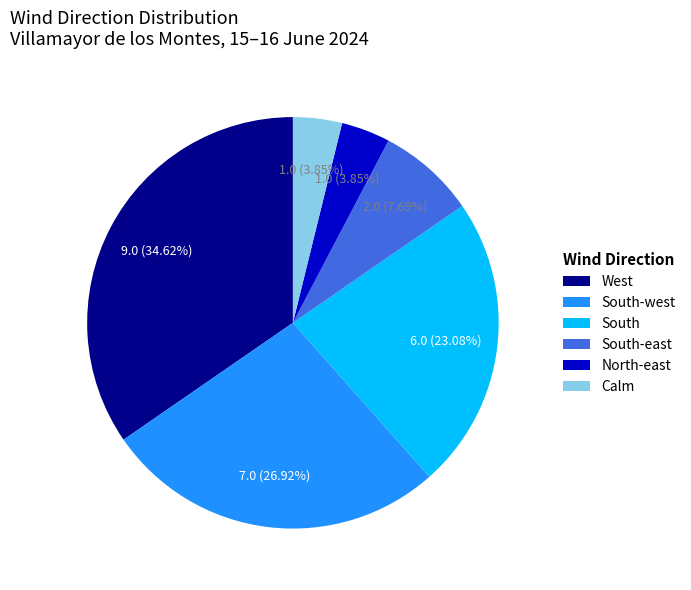

Is the sum of Calm and North-east greater than half?

No